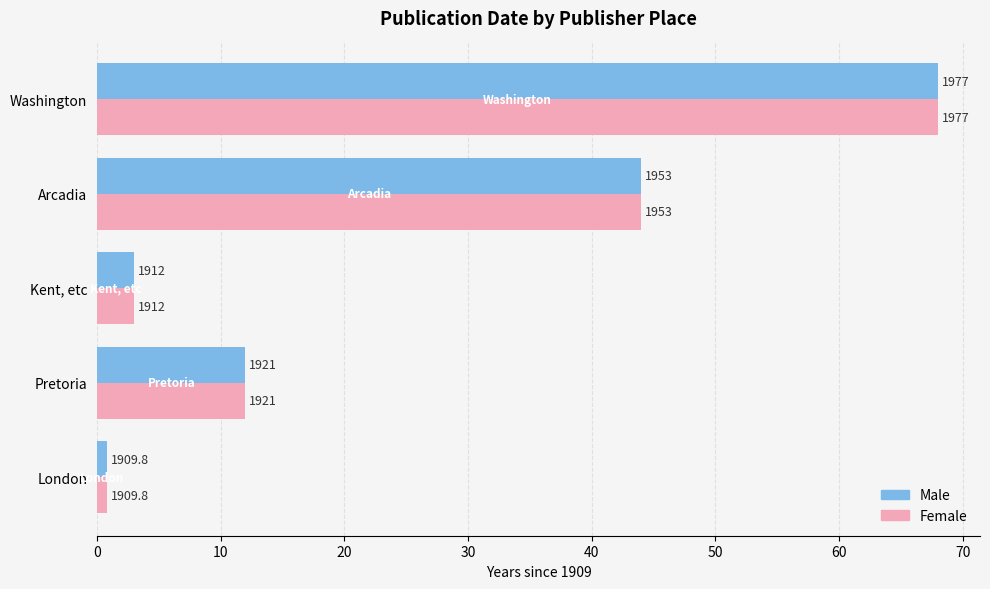

What are all the series names shown in the legend?

Male, Female